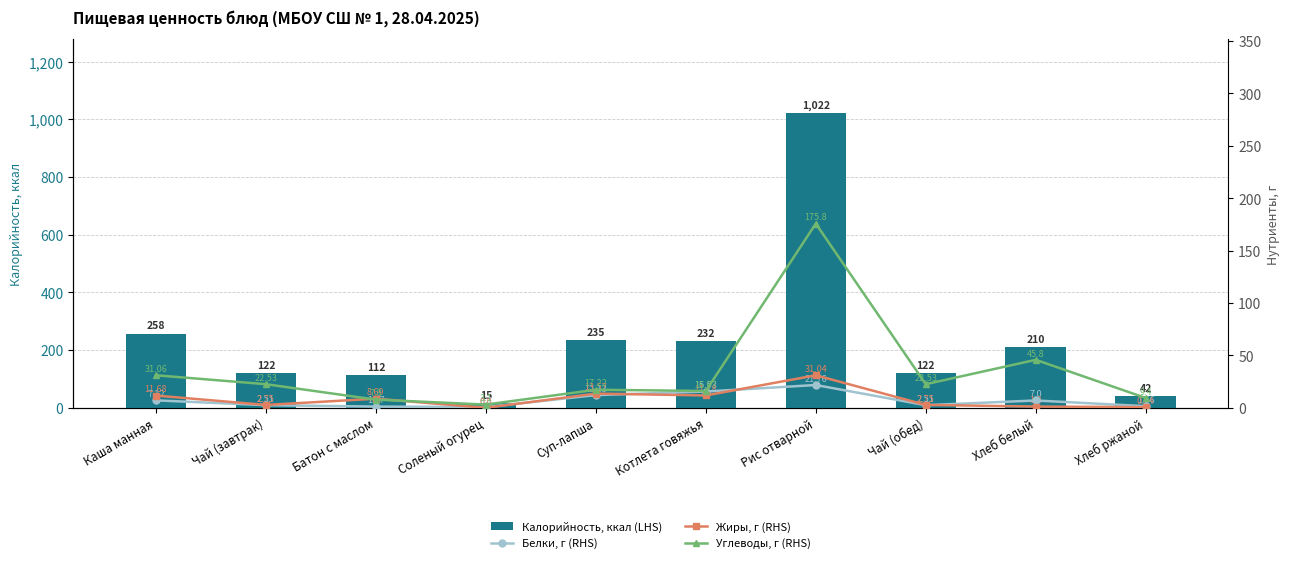

Read the Жиры, г (RHS) value at Рис отварной.

31.0